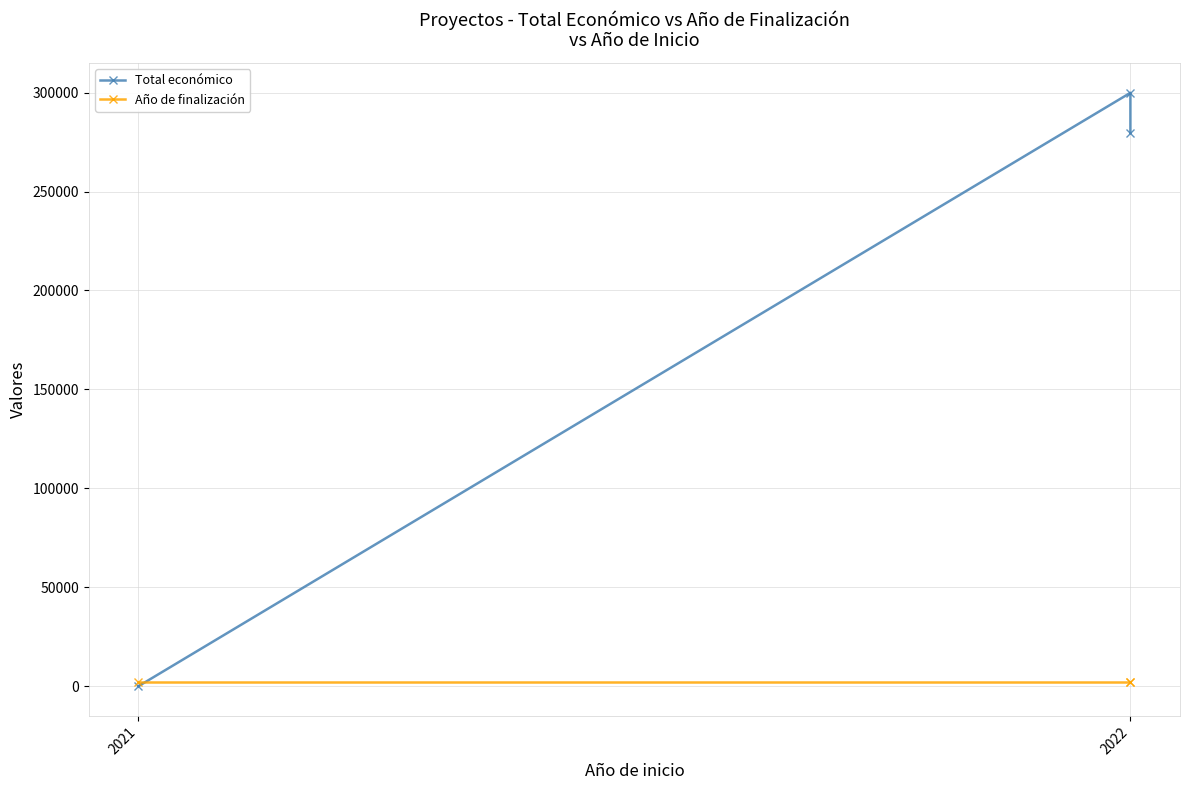

What is the sum of all Año de finalización values?

6072